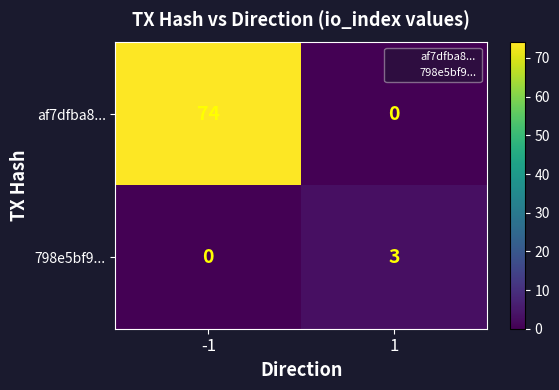

What is the sum of all af7dfba8... values?

74